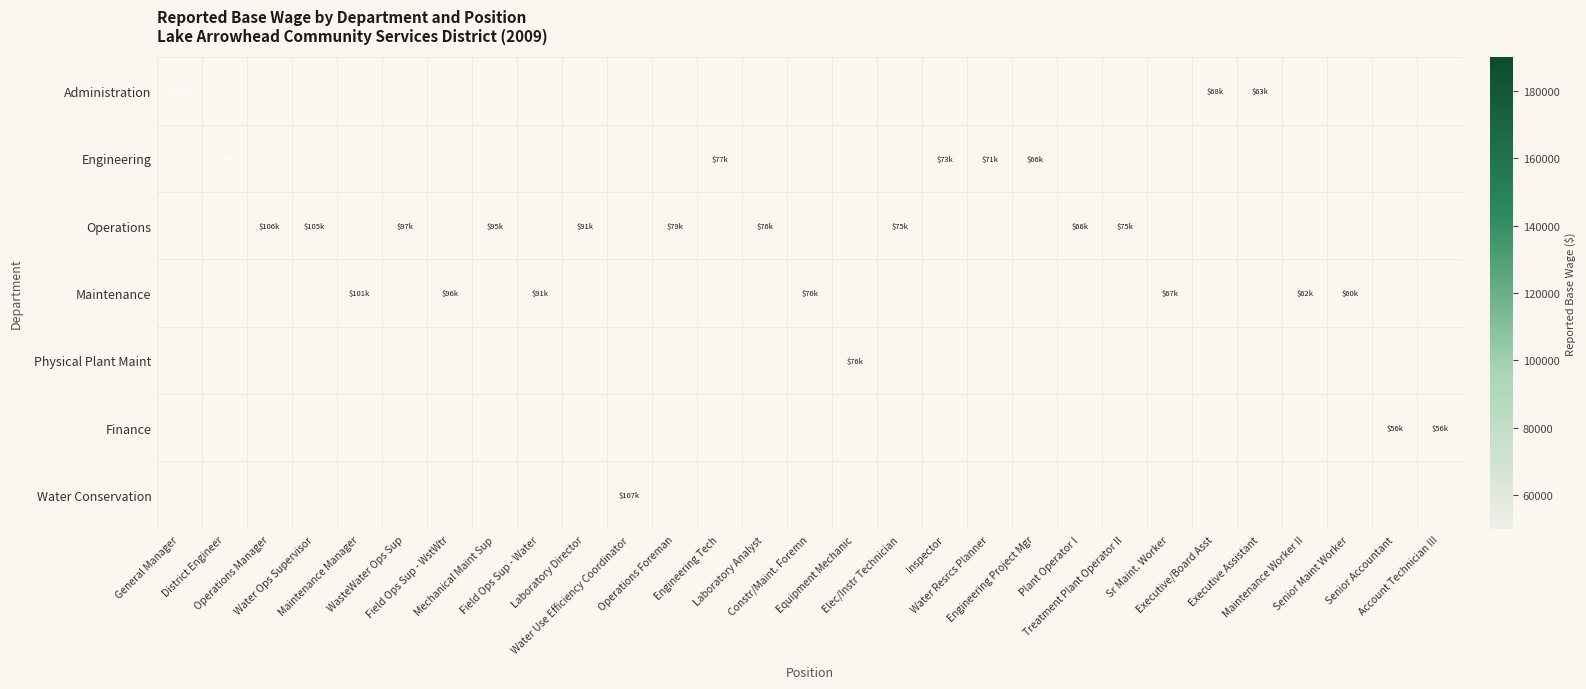

Reading right to left, extract all data points from this chart.

Administration: Account Technician III=0	Senior Accountant=0	Senior Maint Worker=0	Maintenance Worker II=0	Executive Assistant=63195	Executive/Board Asst=68148	Sr Maint. Worker=0	Treatment Plant Operator II=0	Plant Operator I=0	Engineering Project Mgr=0	Water Resrcs Planner=0	Inspector=0	Elec/Instr Technician=0	Equipment Mechanic=0	Constr/Maint. Foremn=0	Laboratory Analyst=0	Engineering Tech=0	Operations Foreman=0	Water Use Efficiency Coordinator=0	Laboratory Director=0	Field Ops Sup - Water=0	Mechanical Maint Sup=0	Field Ops Sup - WstWtr=0	WasteWater Ops Sup=0	Maintenance Manager=0	Water Ops Supervisor=0	Operations Manager=0	District Engineer=0	General Manager=181815
Engineering: Account Technician III=0	Senior Accountant=0	Senior Maint Worker=0	Maintenance Worker II=0	Executive Assistant=0	Executive/Board Asst=0	Sr Maint. Worker=0	Treatment Plant Operator II=0	Plant Operator I=0	Engineering Project Mgr=66241	Water Resrcs Planner=71124	Inspector=73437	Elec/Instr Technician=0	Equipment Mechanic=0	Constr/Maint. Foremn=0	Laboratory Analyst=0	Engineering Tech=76615	Operations Foreman=0	Water Use Efficiency Coordinator=0	Laboratory Director=0	Field Ops Sup - Water=0	Mechanical Maint Sup=0	Field Ops Sup - WstWtr=0	WasteWater Ops Sup=0	Maintenance Manager=0	Water Ops Supervisor=0	Operations Manager=0	District Engineer=139369	General Manager=0
Operations: Account Technician III=0	Senior Accountant=0	Senior Maint Worker=0	Maintenance Worker II=0	Executive Assistant=0	Executive/Board Asst=0	Sr Maint. Worker=0	Treatment Plant Operator II=75289	Plant Operator I=66208	Engineering Project Mgr=0	Water Resrcs Planner=0	Inspector=0	Elec/Instr Technician=74974	Equipment Mechanic=0	Constr/Maint. Foremn=0	Laboratory Analyst=75878	Engineering Tech=0	Operations Foreman=79317	Water Use Efficiency Coordinator=0	Laboratory Director=90558	Field Ops Sup - Water=0	Mechanical Maint Sup=94954	Field Ops Sup - WstWtr=0	WasteWater Ops Sup=97307	Maintenance Manager=0	Water Ops Supervisor=105274	Operations Manager=106214	District Engineer=0	General Manager=0
Maintenance: Account Technician III=0	Senior Accountant=0	Senior Maint Worker=59923	Maintenance Worker II=62308	Executive Assistant=0	Executive/Board Asst=0	Sr Maint. Worker=67203	Treatment Plant Operator II=0	Plant Operator I=0	Engineering Project Mgr=0	Water Resrcs Planner=0	Inspector=0	Elec/Instr Technician=0	Equipment Mechanic=0	Constr/Maint. Foremn=75764	Laboratory Analyst=0	Engineering Tech=0	Operations Foreman=0	Water Use Efficiency Coordinator=0	Laboratory Director=0	Field Ops Sup - Water=91071	Mechanical Maint Sup=0	Field Ops Sup - WstWtr=96326	WasteWater Ops Sup=0	Maintenance Manager=101034	Water Ops Supervisor=0	Operations Manager=0	District Engineer=0	General Manager=0
Physical Plant Maint: Account Technician III=0	Senior Accountant=0	Senior Maint Worker=0	Maintenance Worker II=0	Executive Assistant=0	Executive/Board Asst=0	Sr Maint. Worker=0	Treatment Plant Operator II=0	Plant Operator I=0	Engineering Project Mgr=0	Water Resrcs Planner=0	Inspector=0	Elec/Instr Technician=0	Equipment Mechanic=75527	Constr/Maint. Foremn=0	Laboratory Analyst=0	Engineering Tech=0	Operations Foreman=0	Water Use Efficiency Coordinator=0	Laboratory Director=0	Field Ops Sup - Water=0	Mechanical Maint Sup=0	Field Ops Sup - WstWtr=0	WasteWater Ops Sup=0	Maintenance Manager=0	Water Ops Supervisor=0	Operations Manager=0	District Engineer=0	General Manager=0
Finance: Account Technician III=56210	Senior Accountant=56242	Senior Maint Worker=0	Maintenance Worker II=0	Executive Assistant=0	Executive/Board Asst=0	Sr Maint. Worker=0	Treatment Plant Operator II=0	Plant Operator I=0	Engineering Project Mgr=0	Water Resrcs Planner=0	Inspector=0	Elec/Instr Technician=0	Equipment Mechanic=0	Constr/Maint. Foremn=0	Laboratory Analyst=0	Engineering Tech=0	Operations Foreman=0	Water Use Efficiency Coordinator=0	Laboratory Director=0	Field Ops Sup - Water=0	Mechanical Maint Sup=0	Field Ops Sup - WstWtr=0	WasteWater Ops Sup=0	Maintenance Manager=0	Water Ops Supervisor=0	Operations Manager=0	District Engineer=0	General Manager=0
Water Conservation: Account Technician III=0	Senior Accountant=0	Senior Maint Worker=0	Maintenance Worker II=0	Executive Assistant=0	Executive/Board Asst=0	Sr Maint. Worker=0	Treatment Plant Operator II=0	Plant Operator I=0	Engineering Project Mgr=0	Water Resrcs Planner=0	Inspector=0	Elec/Instr Technician=0	Equipment Mechanic=0	Constr/Maint. Foremn=0	Laboratory Analyst=0	Engineering Tech=0	Operations Foreman=0	Water Use Efficiency Coordinator=106685	Laboratory Director=0	Field Ops Sup - Water=0	Mechanical Maint Sup=0	Field Ops Sup - WstWtr=0	WasteWater Ops Sup=0	Maintenance Manager=0	Water Ops Supervisor=0	Operations Manager=0	District Engineer=0	General Manager=0